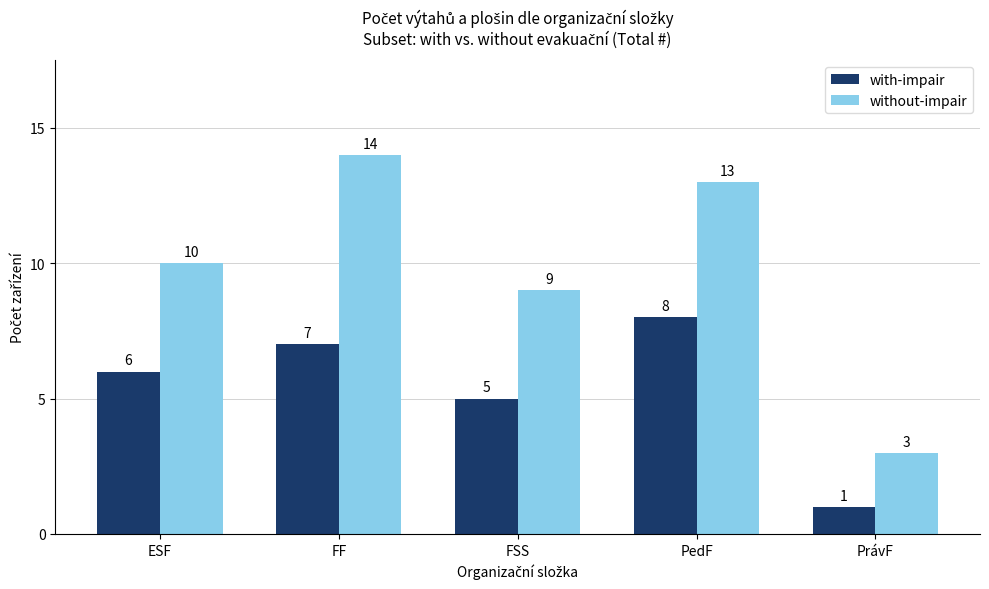

What is the label of the 4th bar from the left?

PedF